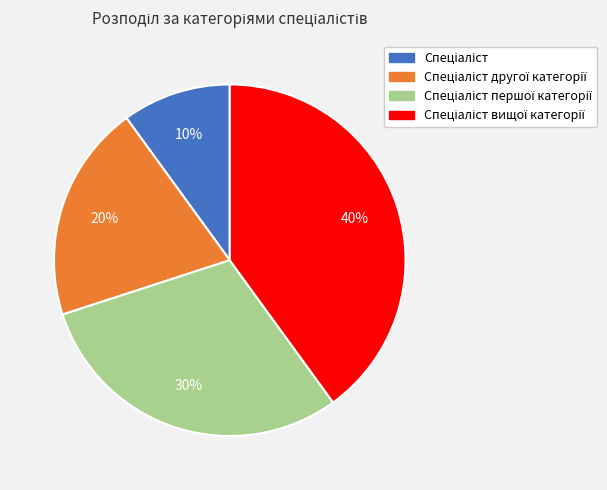

To the nearest percent, what is the difference between the largest and smallest slice percentages?

30%